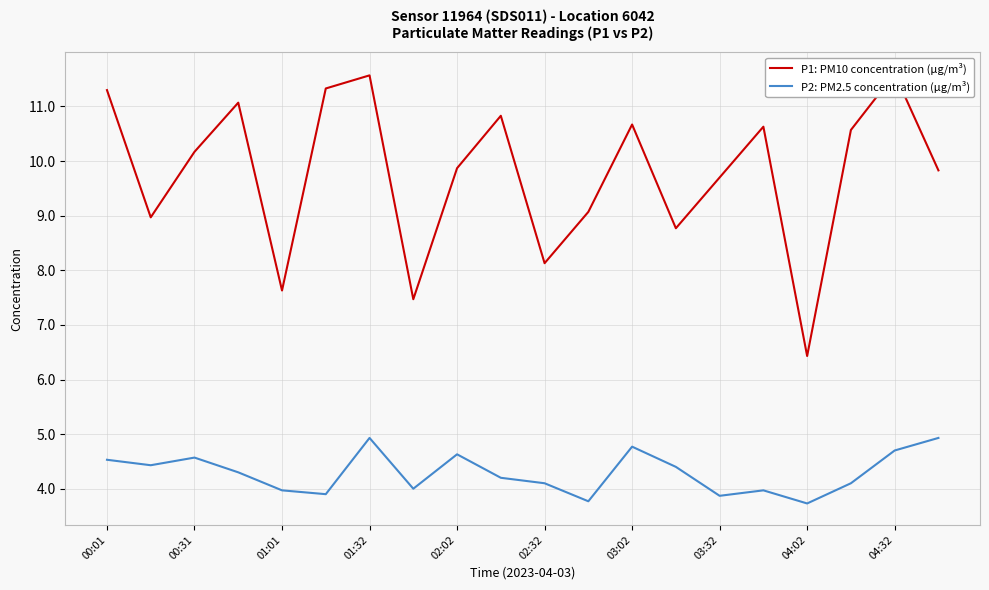

True or false: P1: PM10 concentration (µg/m³) has more than 0 interior local peaks.

True